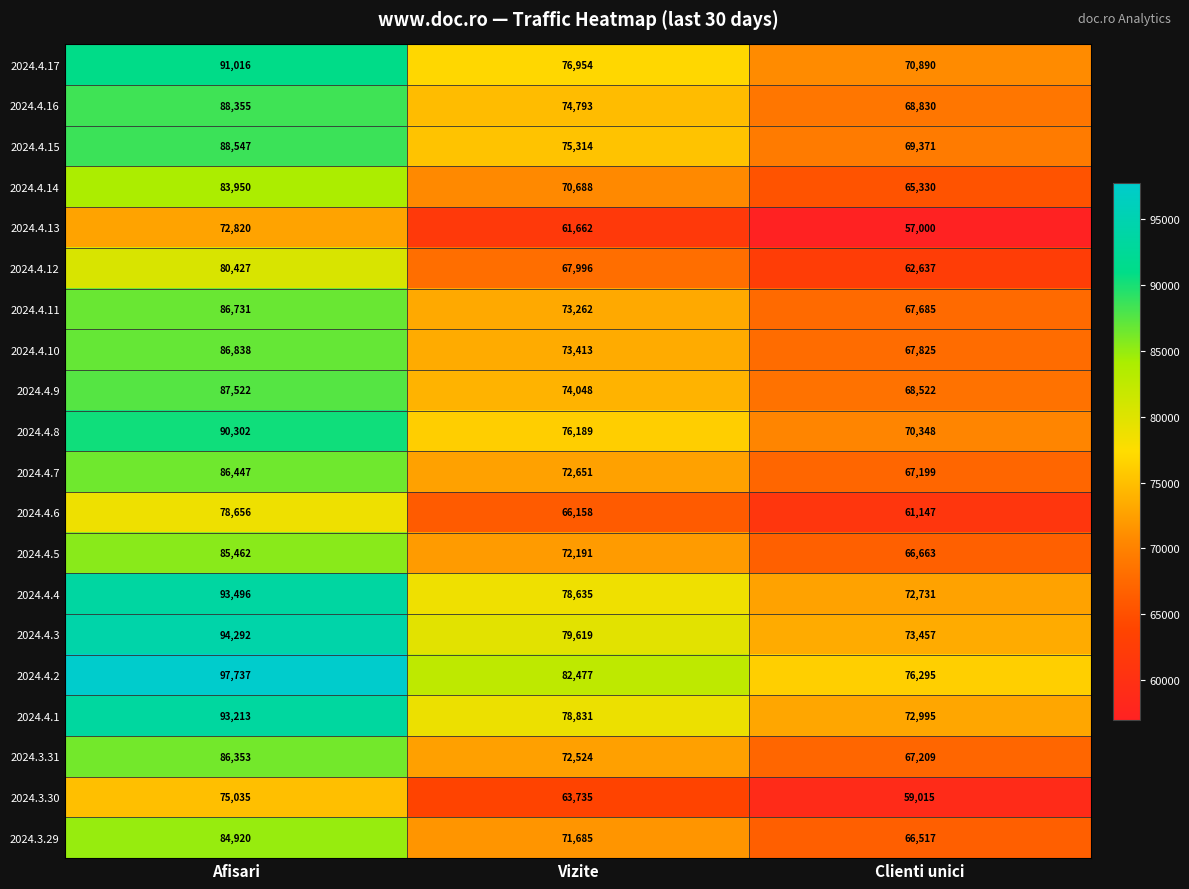

What is the sum of all 2024.4.5 values?

224316